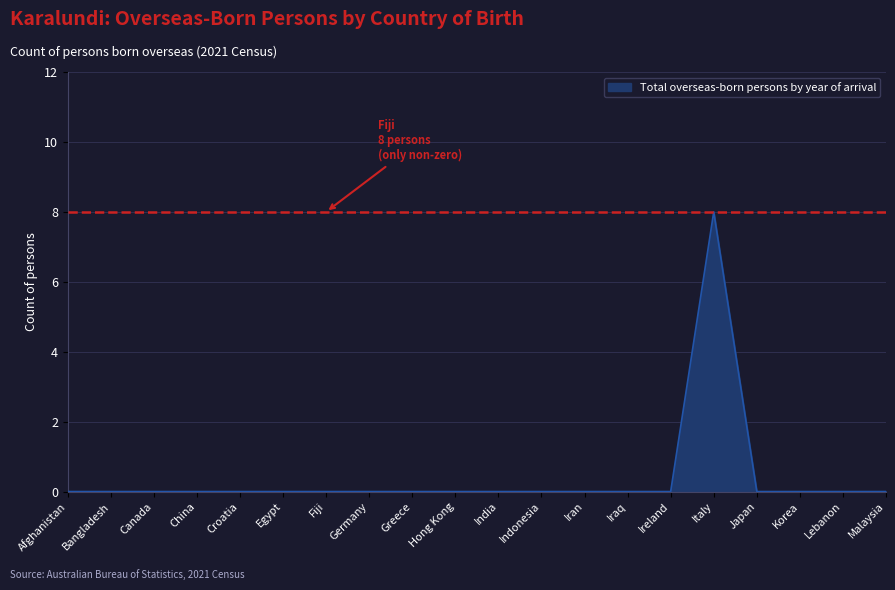

The chart shows a value of 0 at Fiji. True or false?

True